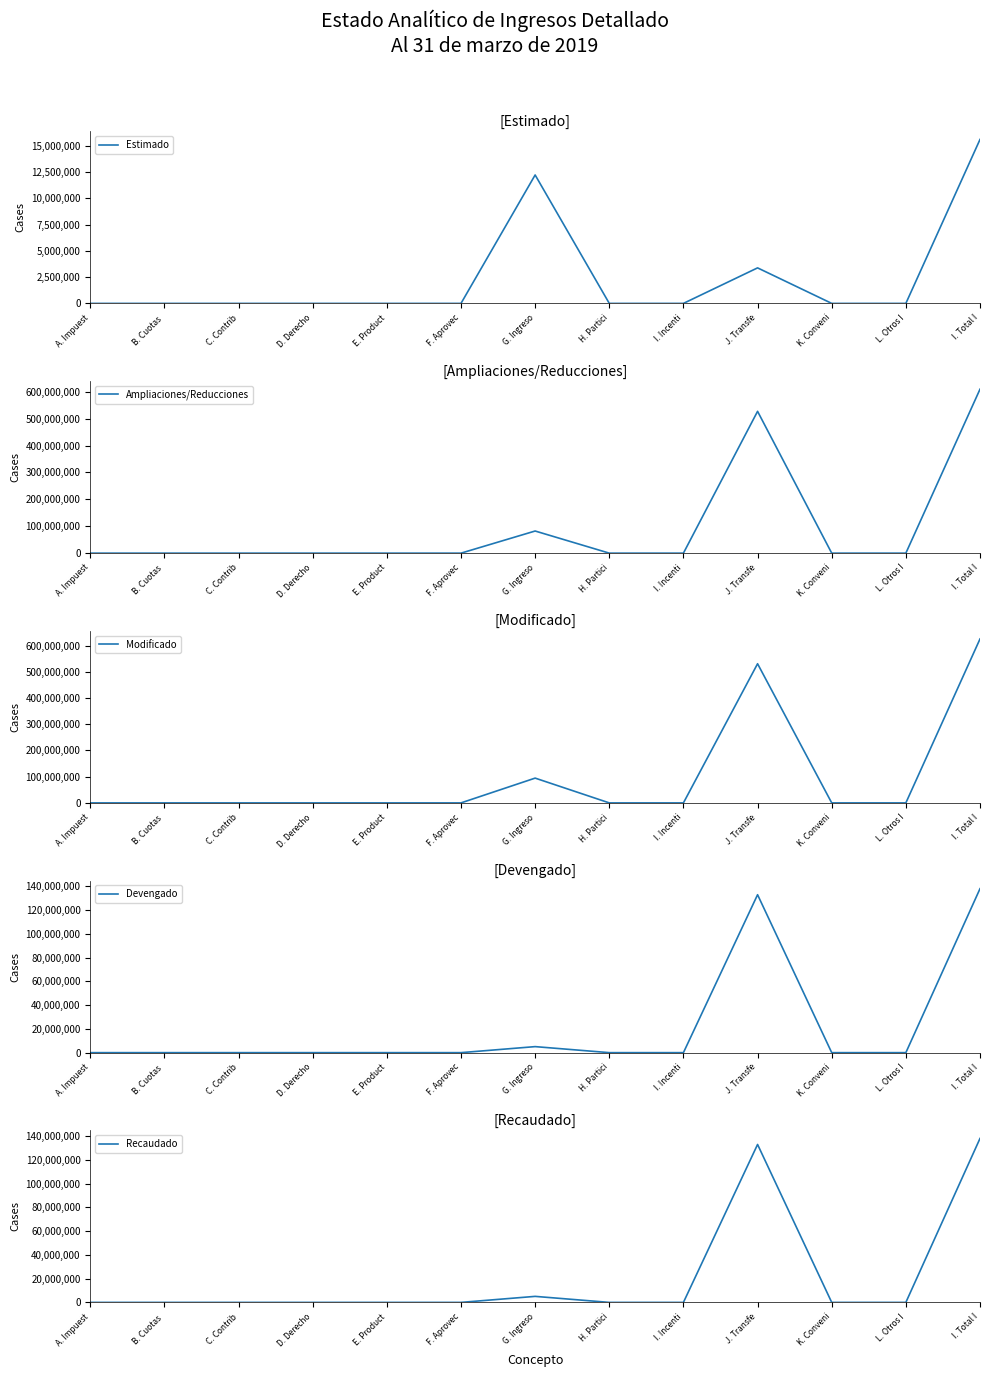

How many categories are shown in the chart?

13